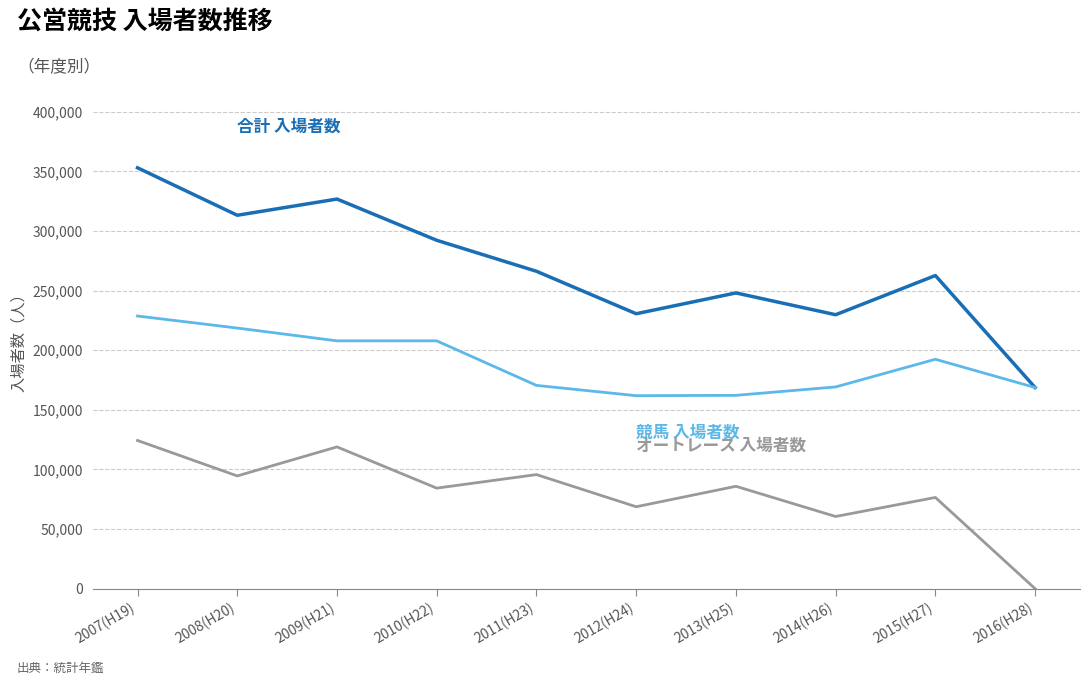

At which category is the sum across all series the highest?

2007(H19)